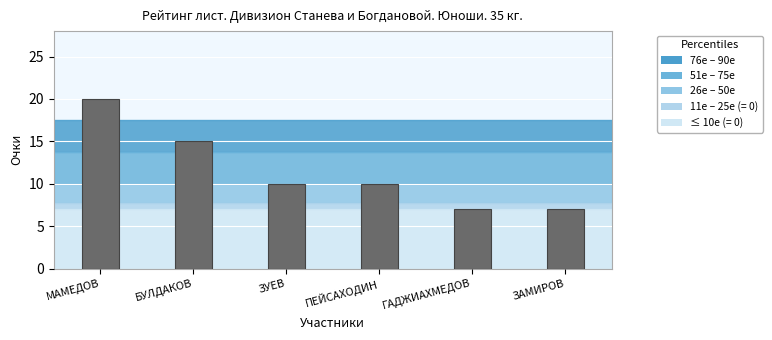

Reading right to left, list all the values displayed in this chart.

7	7	10	10	15	20